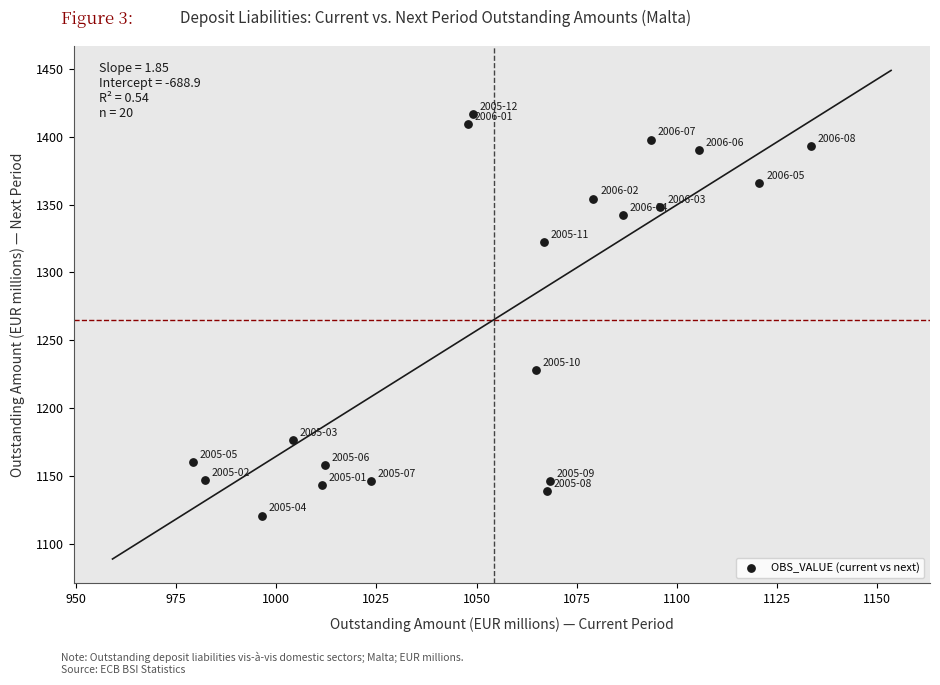

What Y value in the scatter plot is closest to 1268?

1228.3